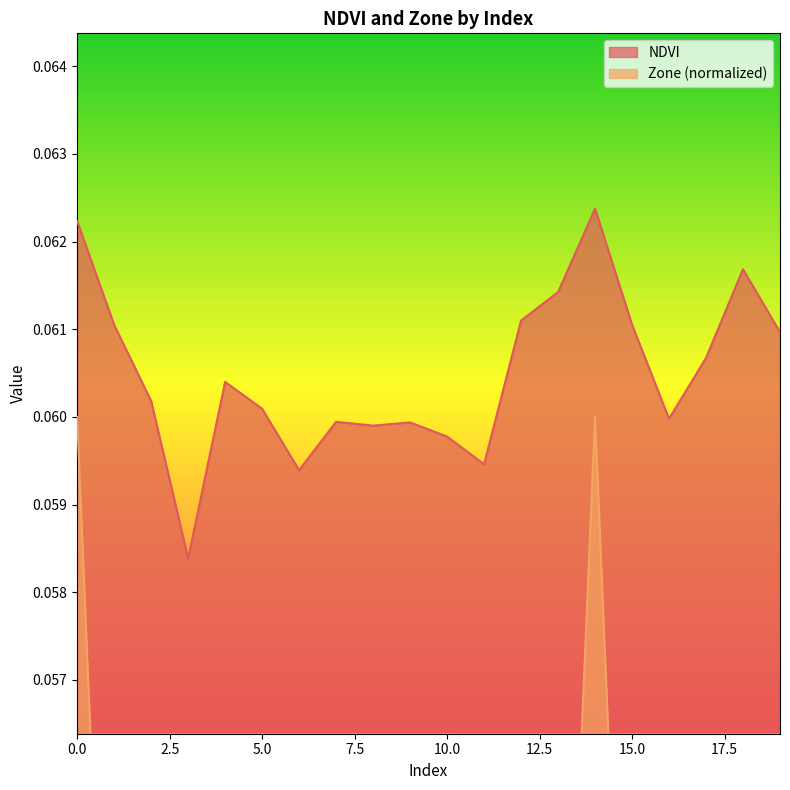

True or false: NDVI has a value of 0.0 at 14.

False